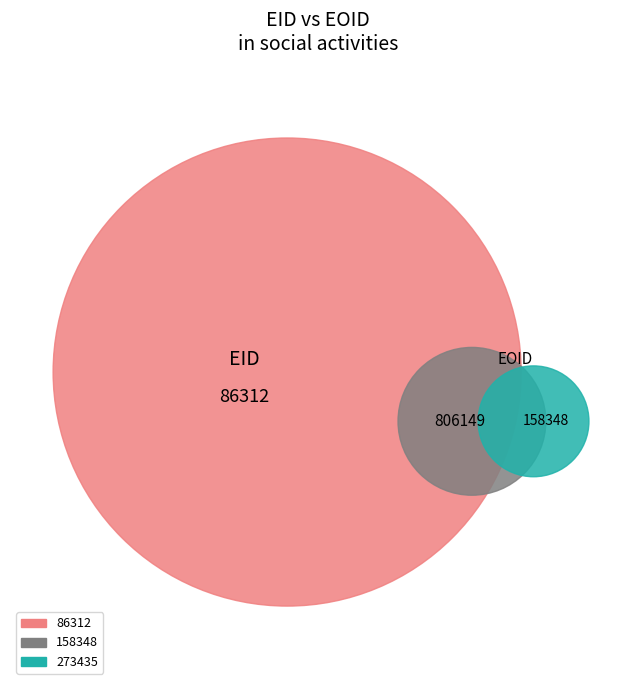

Does 273435 represent more than half of the total?

Yes